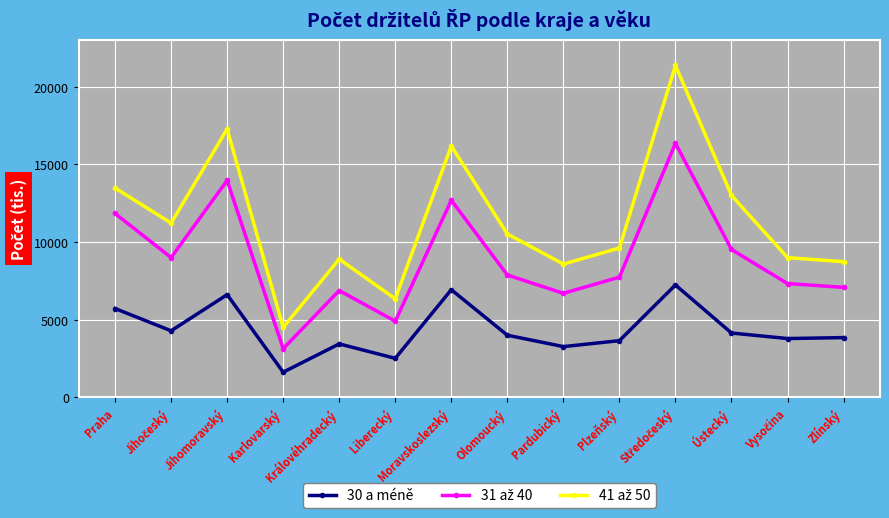

What is the difference between the highest and lowest values at Plzeňský?

5964